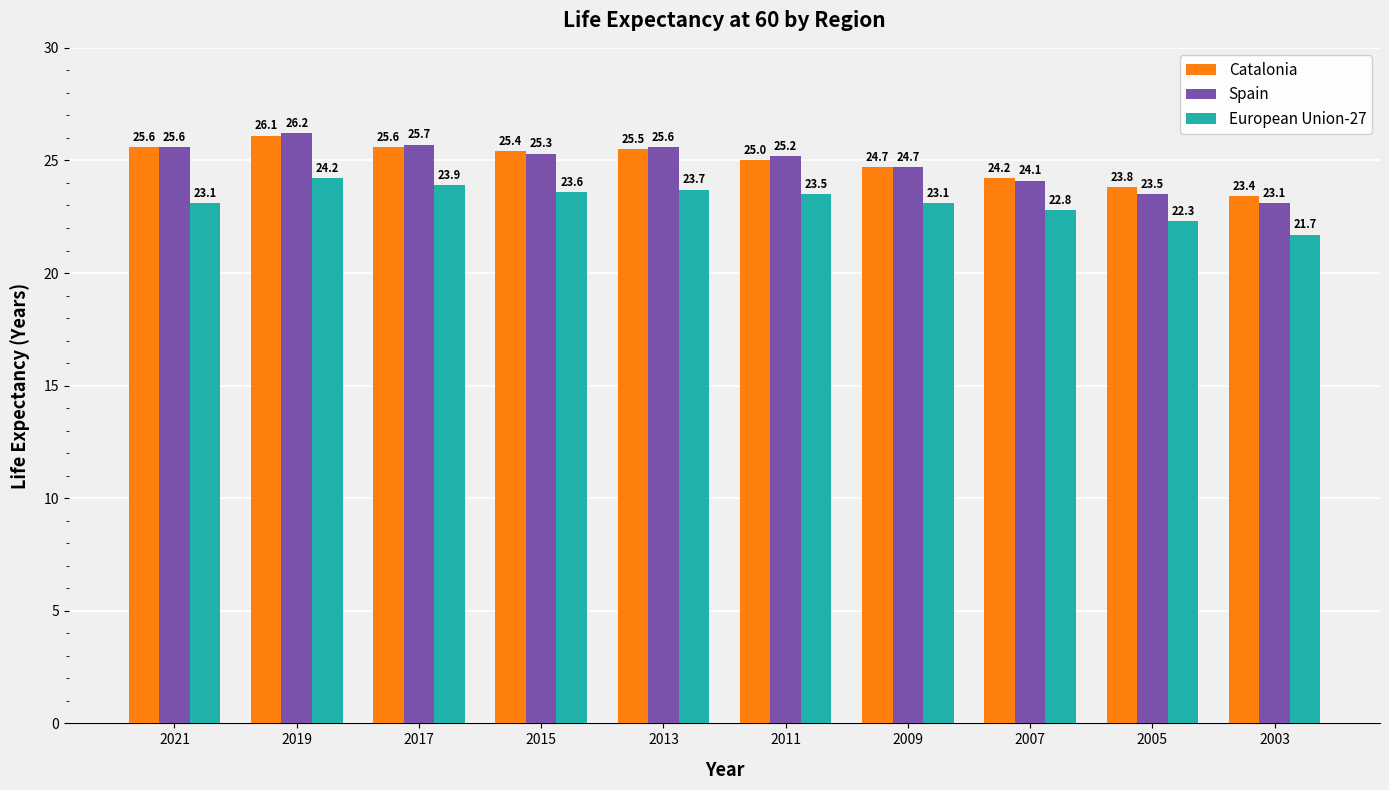

What is the difference between the highest and lowest values at 2017?

1.8